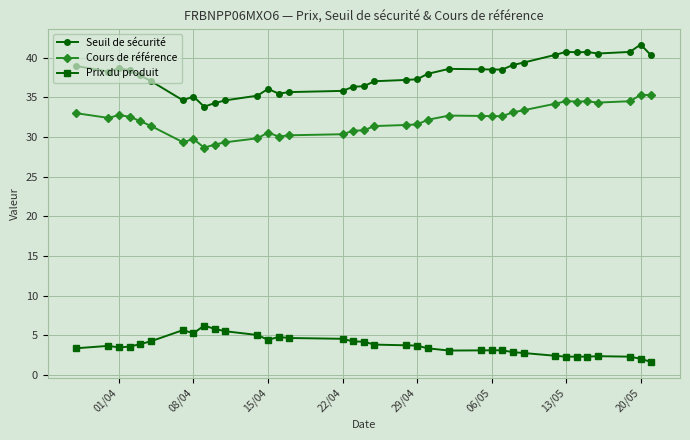

Which series has the widest spread of values?

Seuil de sécurité